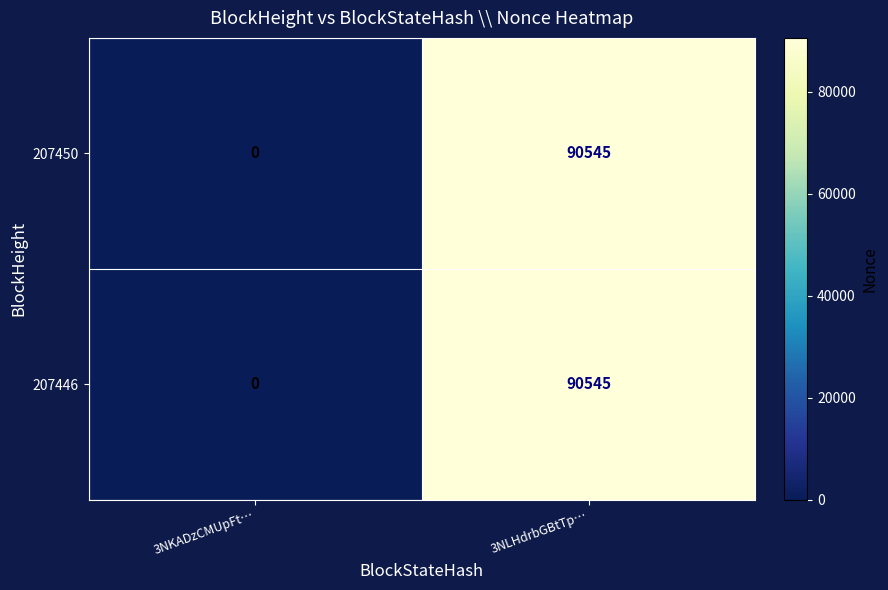

Where is 207450 nearest to the value 45272?

3NKADzCMUpFt…